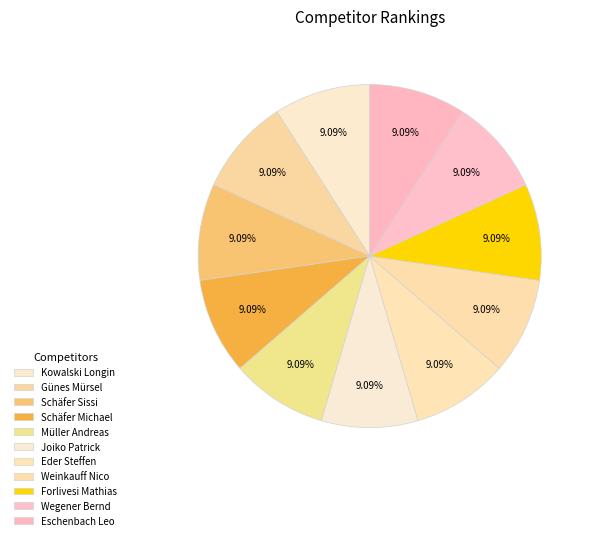

What is the smallest slice in the pie chart?

Kowalski Longin